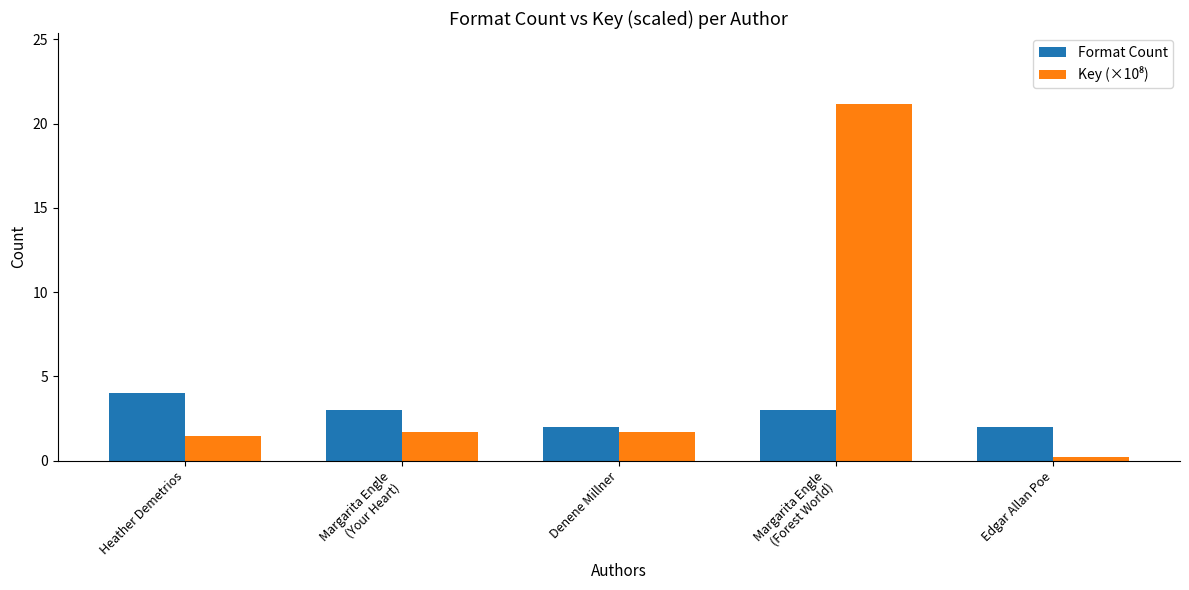

True or false: Format Count has a value of 5.2 at Heather Demetrios.

False